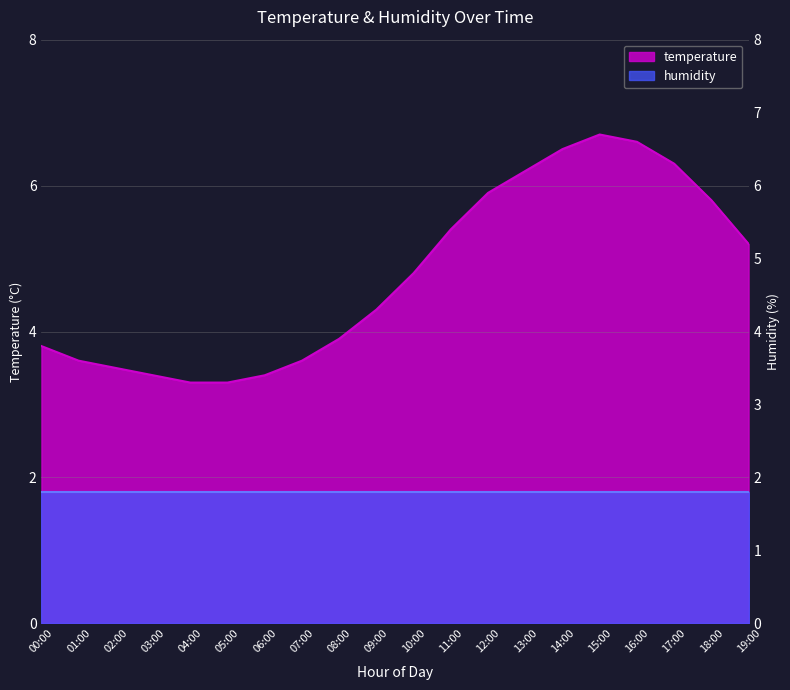

Does the chart display data point markers on the line(s)?

No